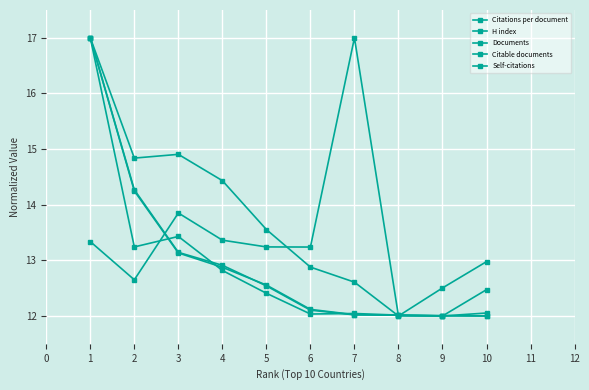

How many lines are shown in the chart?

5